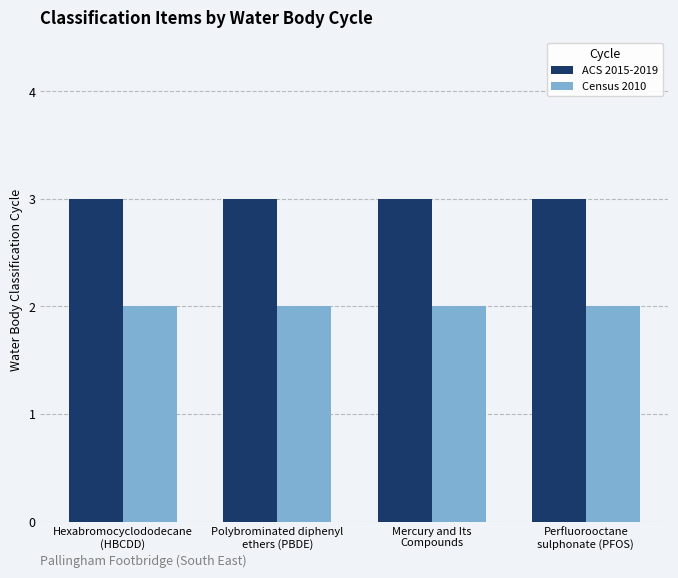

What is the sum of all Census 2010 values?

8